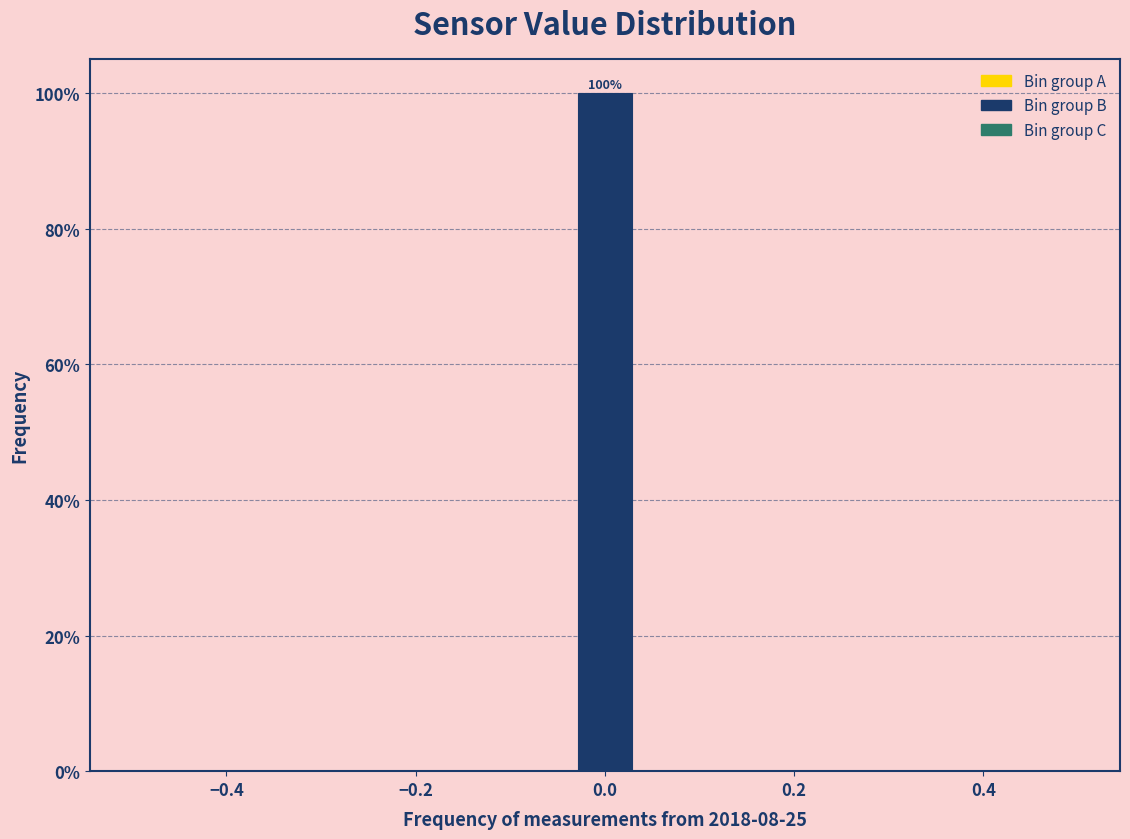

Read against the x-axis, roughly where is the centre of the tallest bar?

0.00